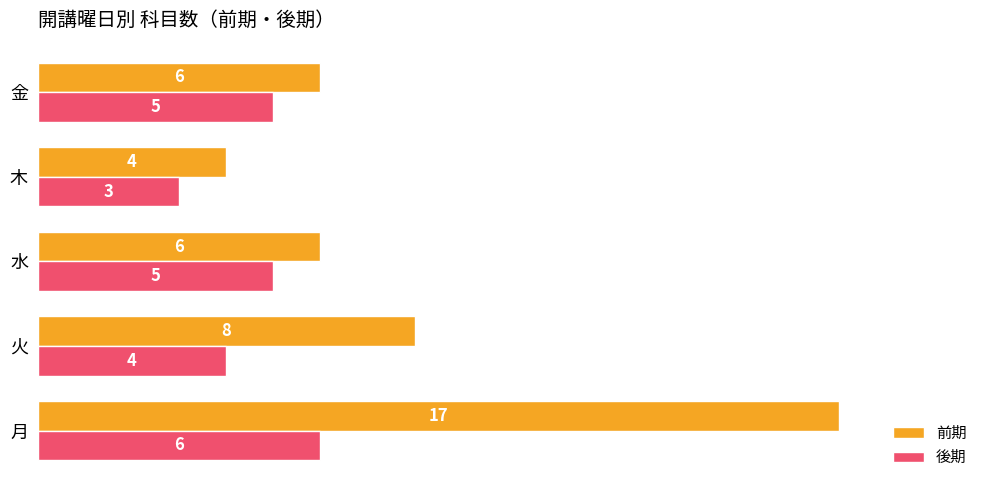

Which series has the largest range (max minus min)?

前期